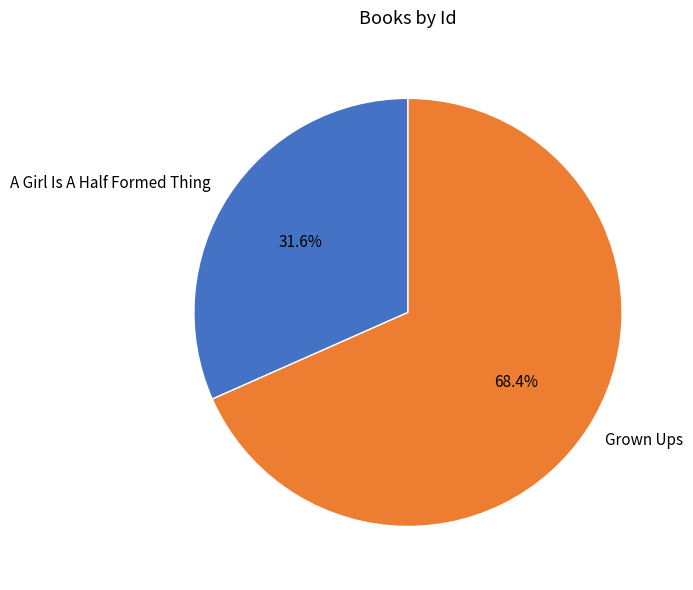

To the nearest percent, what is the average slice percentage?

50%